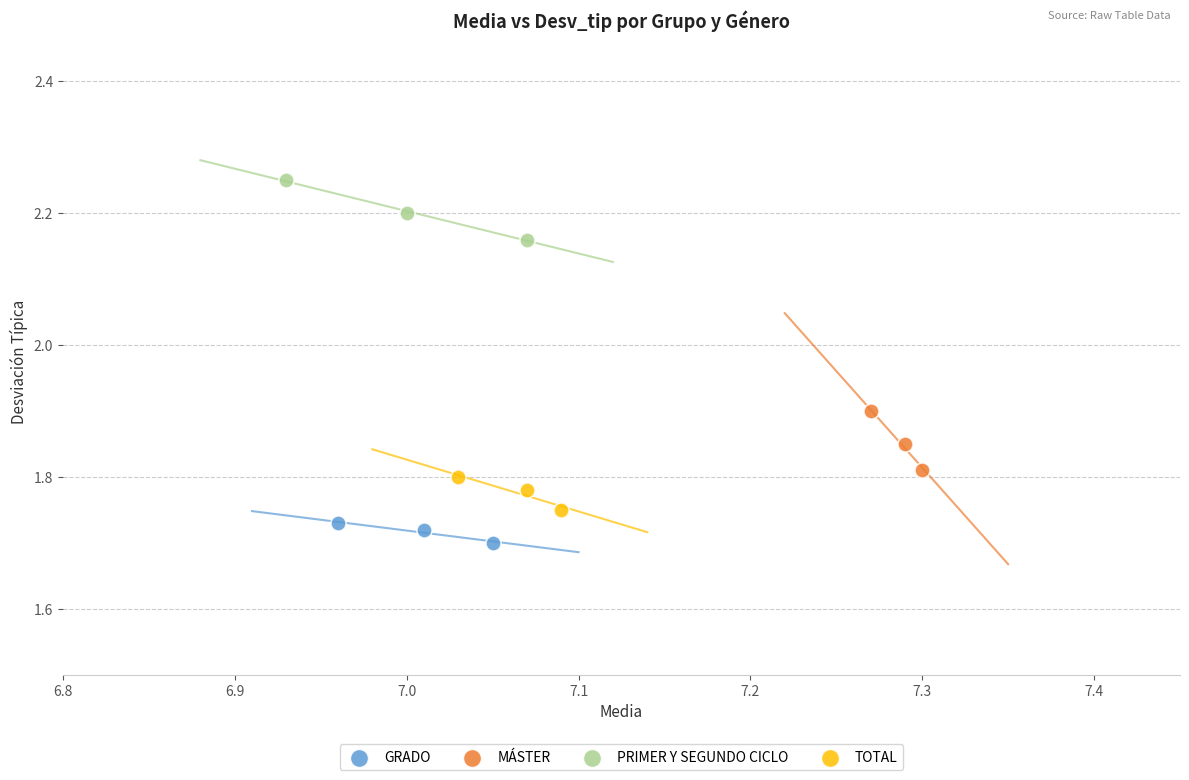

Which series contains the highest Y value?

PRIMER Y SEGUNDO CICLO